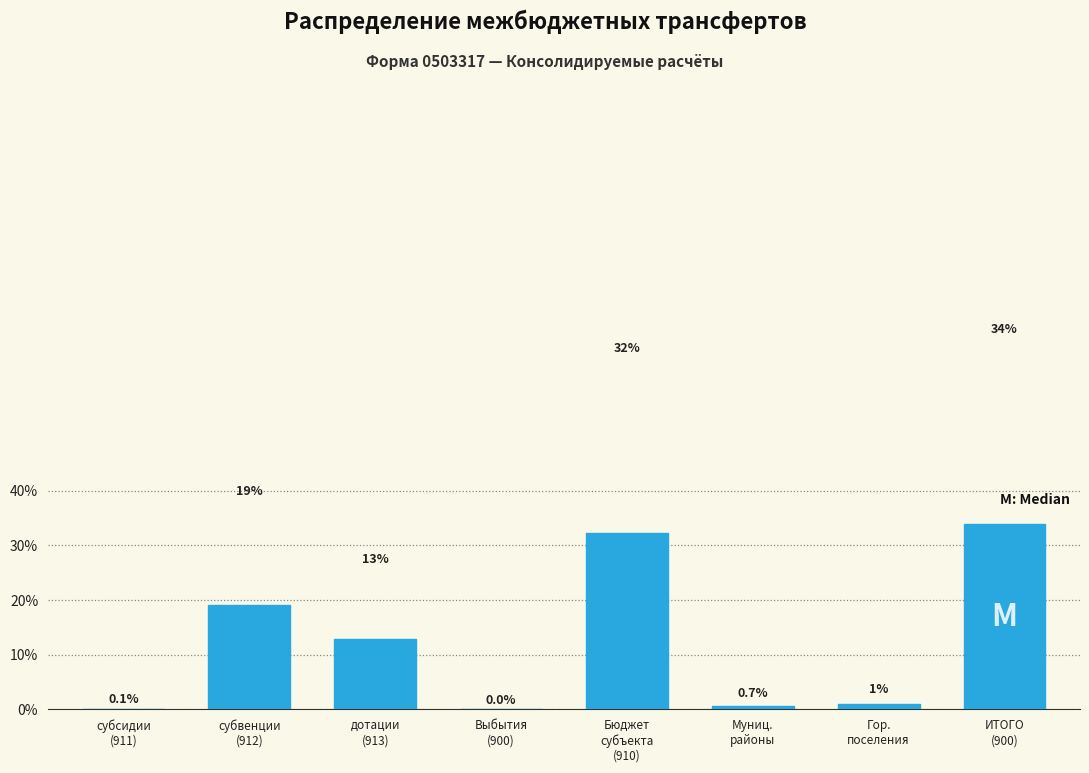

What is the greatest value displayed?

33.9